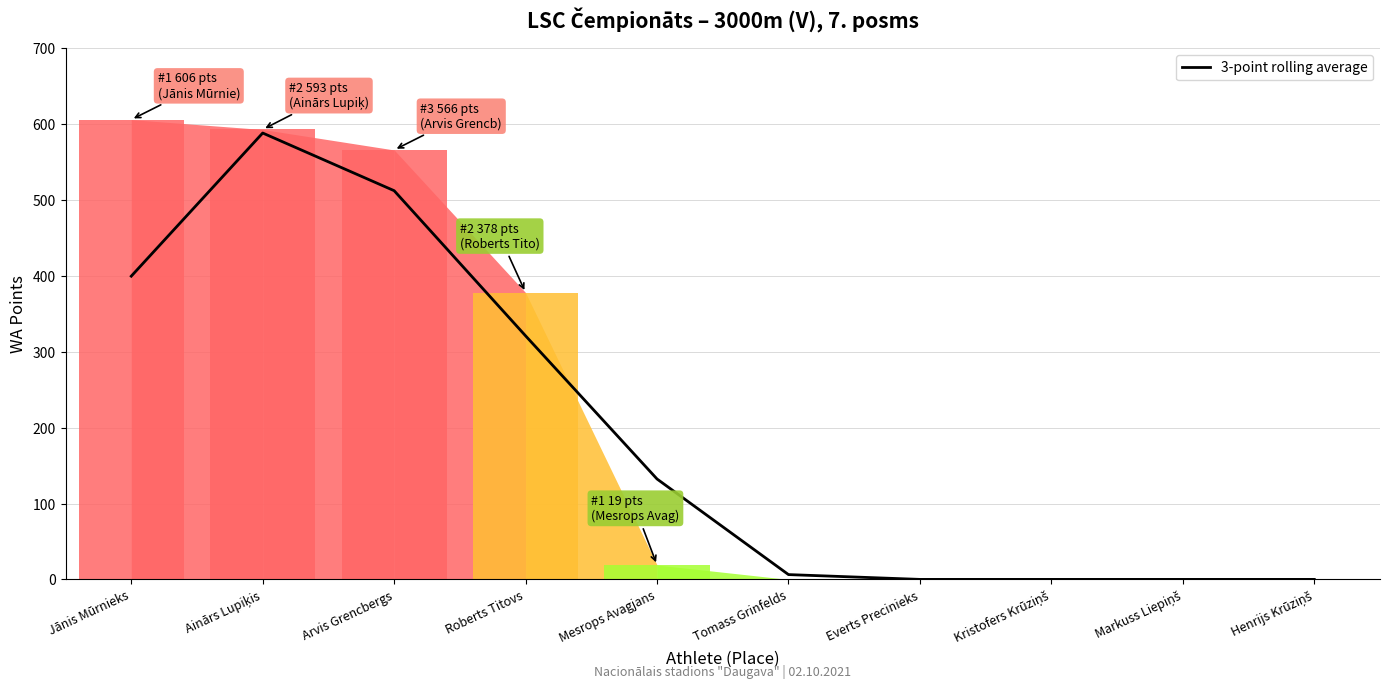

What is the label of the 3rd point from the left?

Arvis Grencbergs